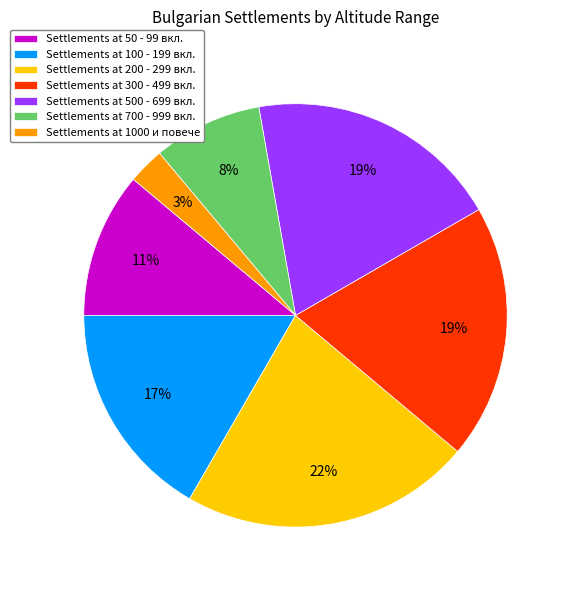

Count the number of slices in the pie.

7